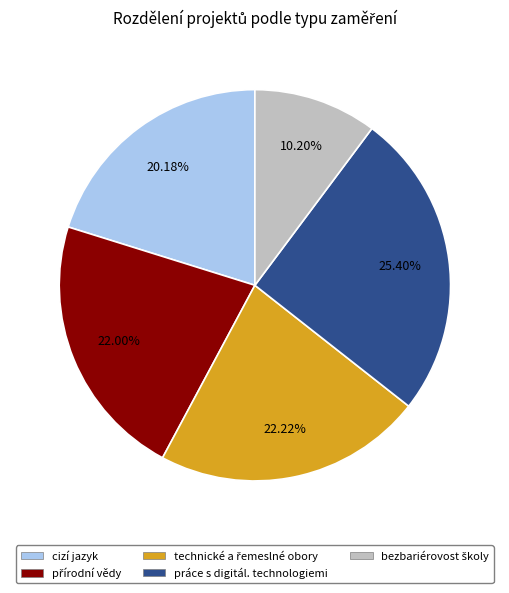

Does any single category account for the majority?

No